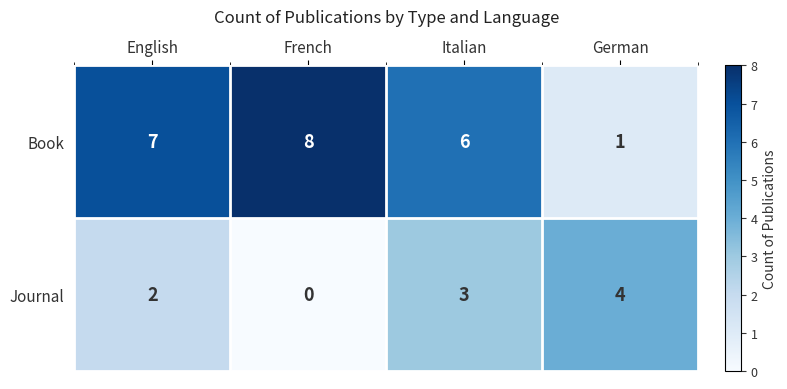

Reading left to right, what are all the values shown in this chart?

Book: 7	8	6	1
Journal: 2	0	3	4